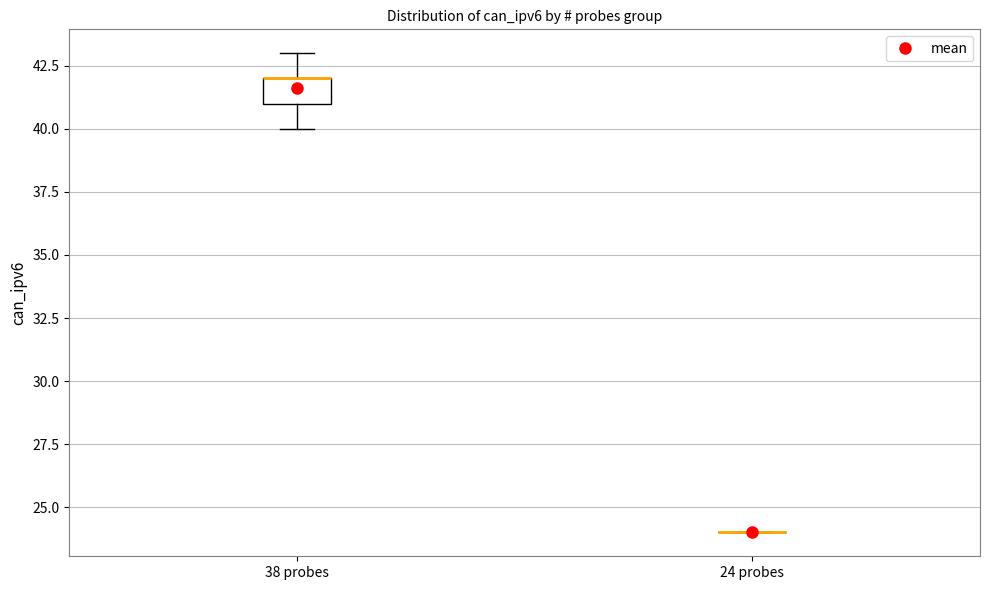

Reading left to right, read every box against the y-axis: the position of its median line, the range the box covers, and the ends of its whiskers. The values are not printed on the chart, so give them approximately, as read against the axis.

38 probes: median 42 (drawn on the box's upper edge), box 41 to 42, whiskers 40 to 43
24 probes: box collapsed to a line at 24, whiskers 24 to 24